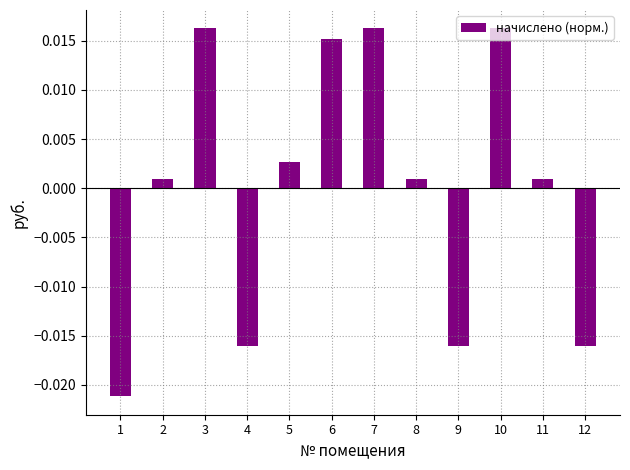

Between 1 and 9, which is larger?

9